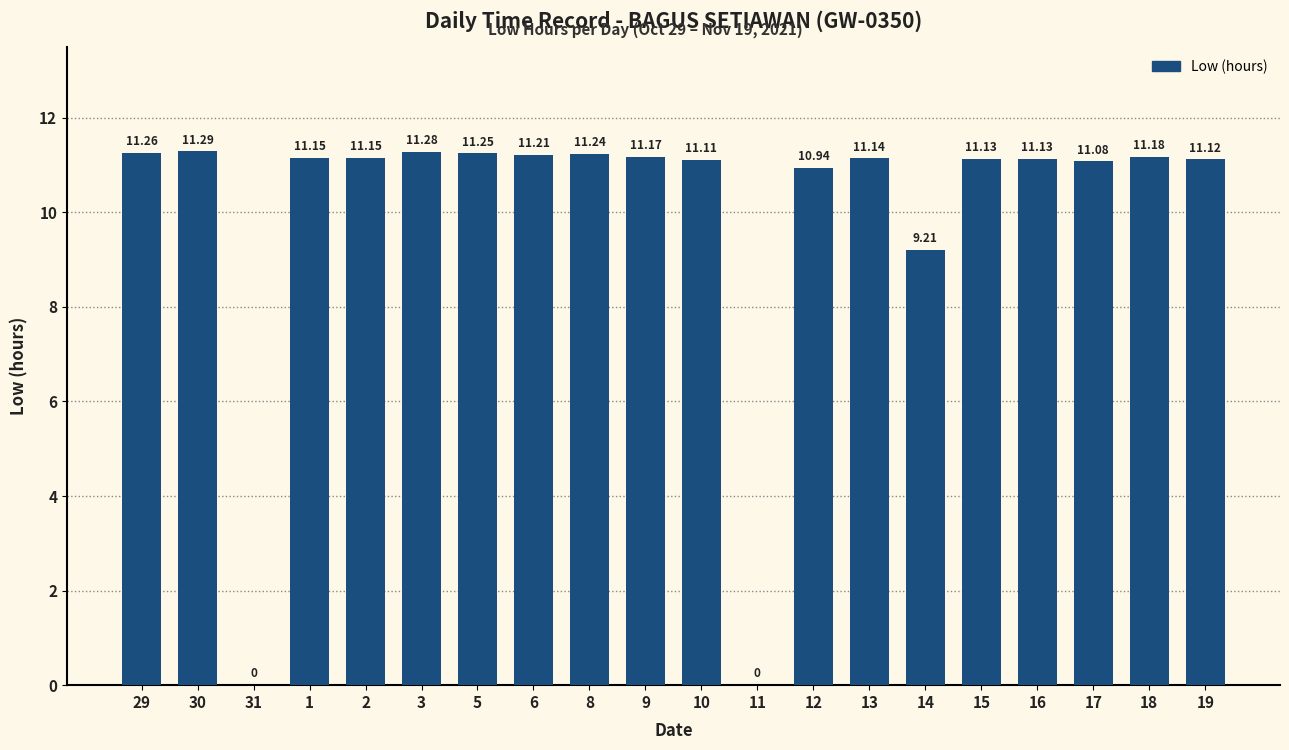

What is the change in value from 12 to 17?

+0.1